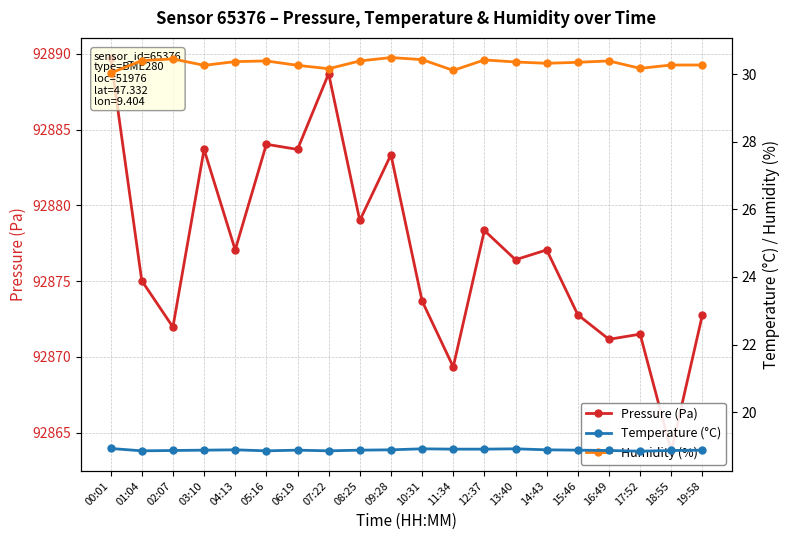

True or false: Humidity (%) and Pressure (Pa) cross at least once.

False